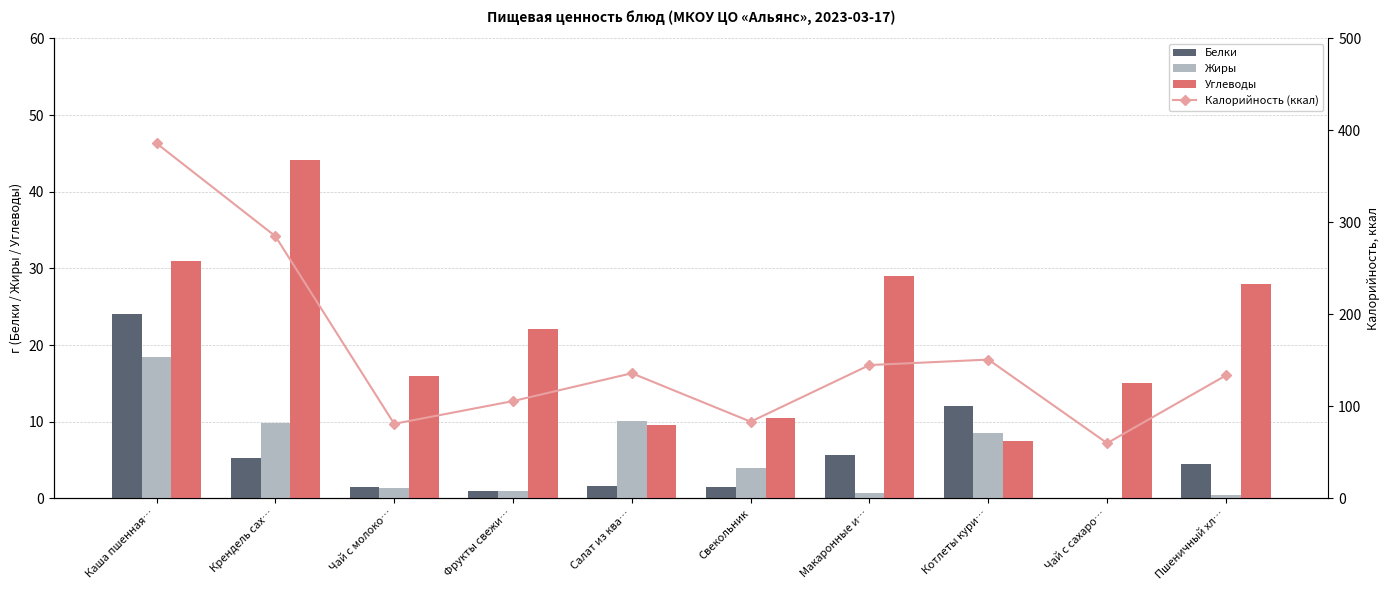

How many groups of bars are there?

10